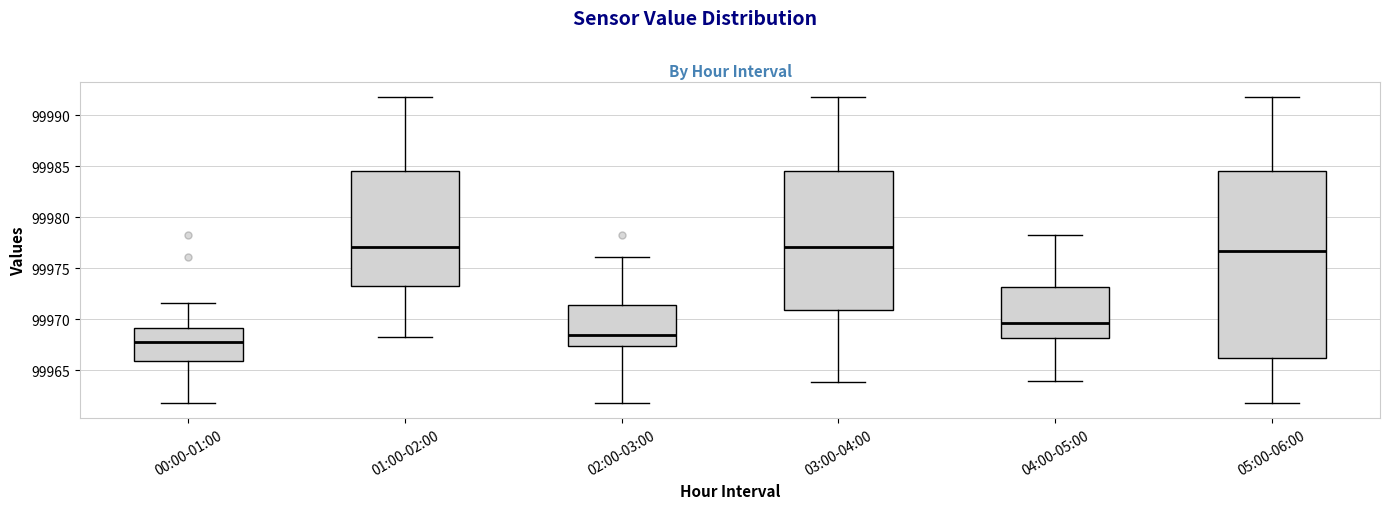

Which box has the lowest median line?

00:00-01:00